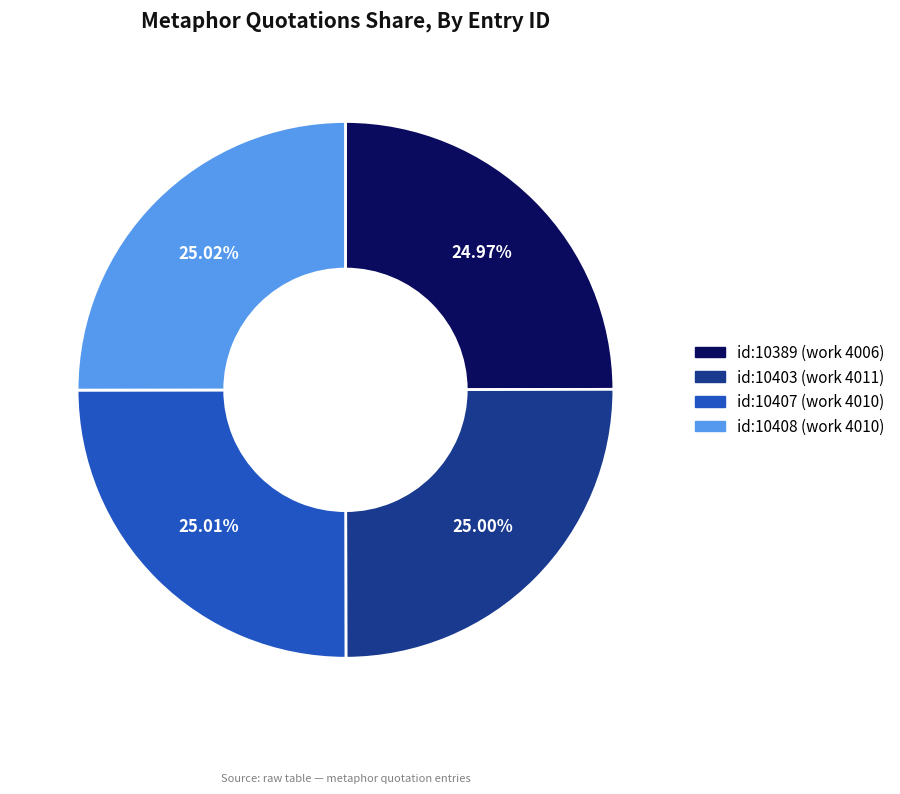

The id:10407 (work 4010) slice represents 17% of the pie. True or false?

False